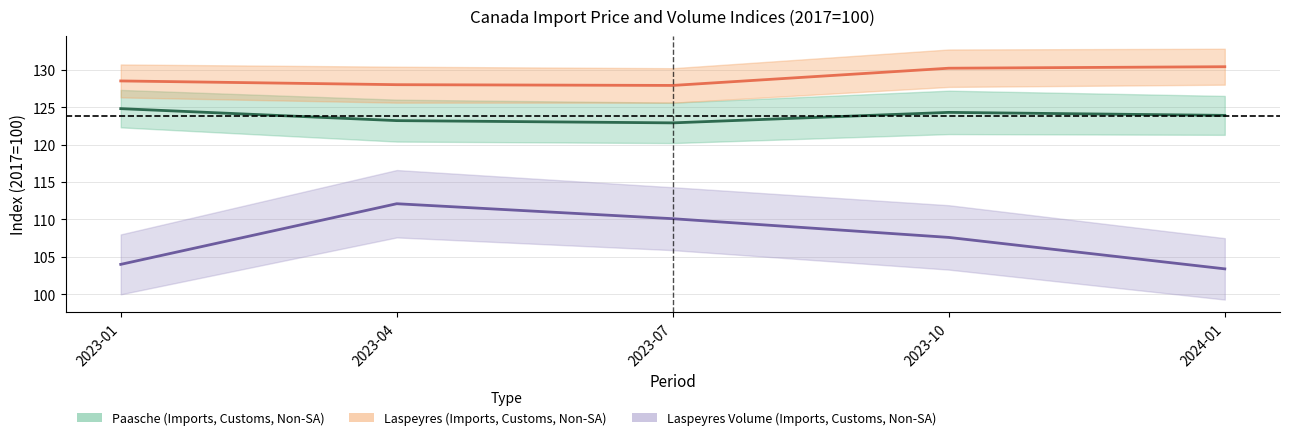

How many distinct data groups are displayed?

3